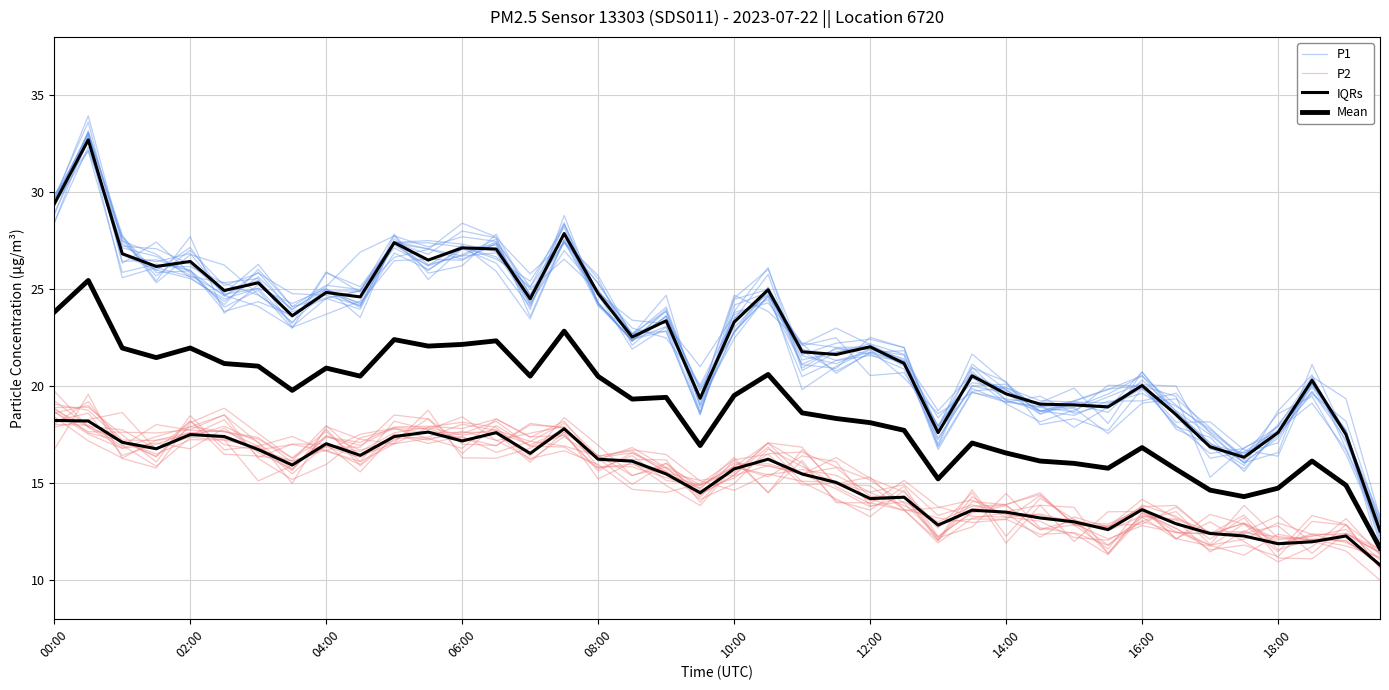

Which series has the largest total across all categories?

P1